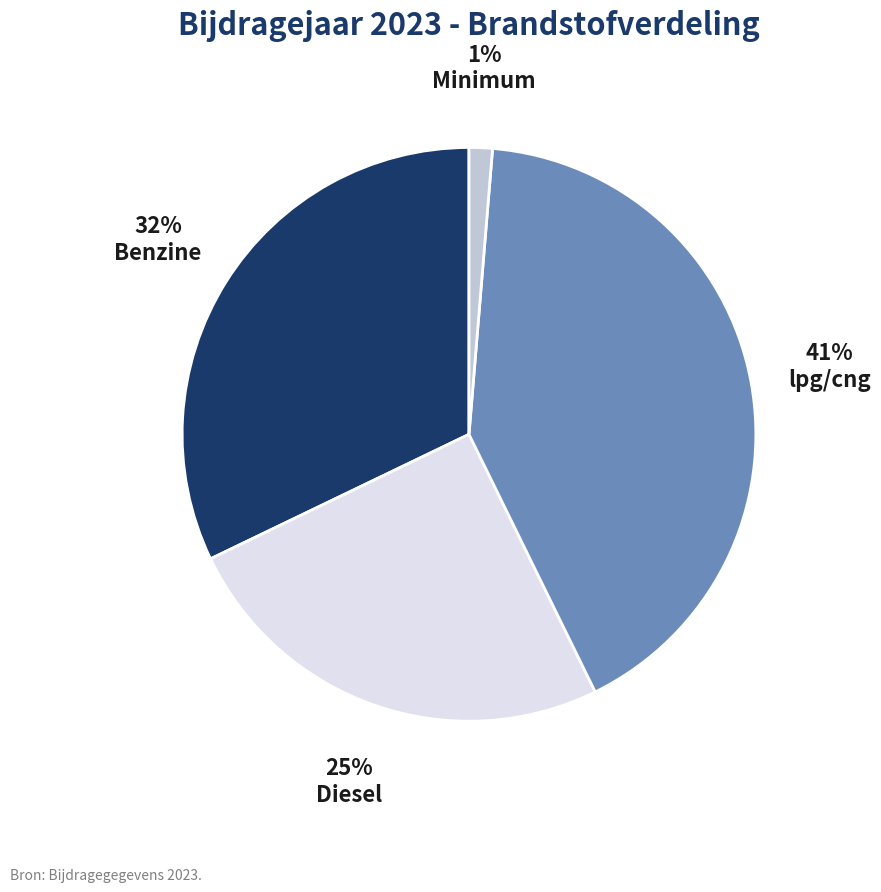

True or false: Benzine accounts for 32% of the total.

True